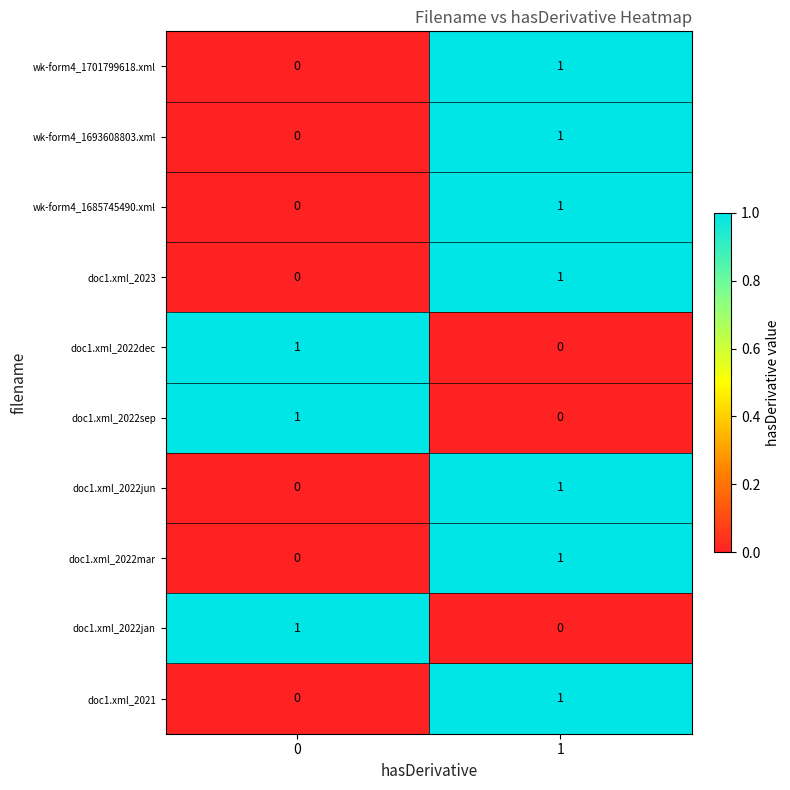

The value of wk-form4_1693608803.xml at 1 is 1. True or false?

True